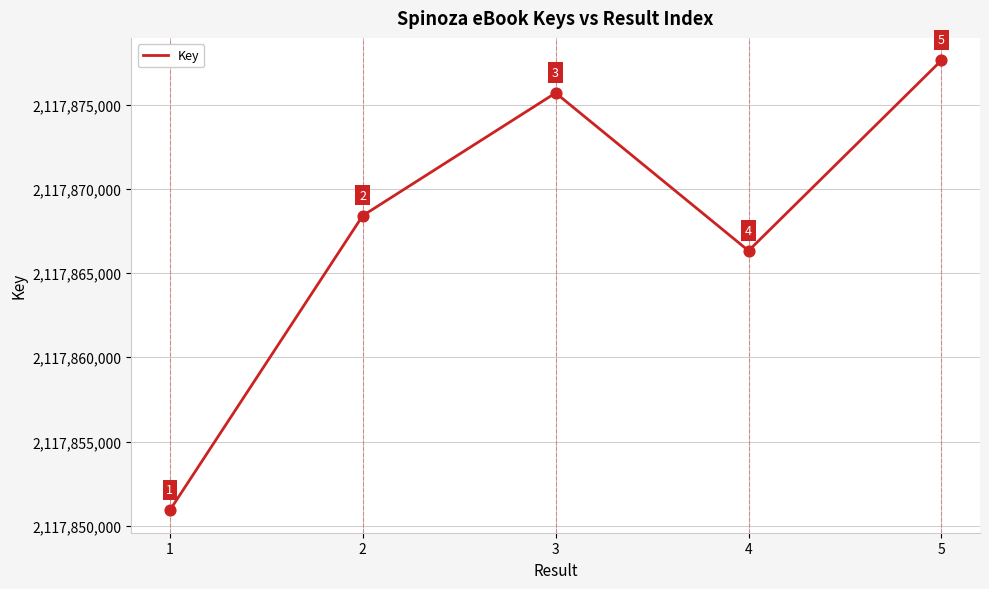

What is the change in value from 3 to 5?

+1932